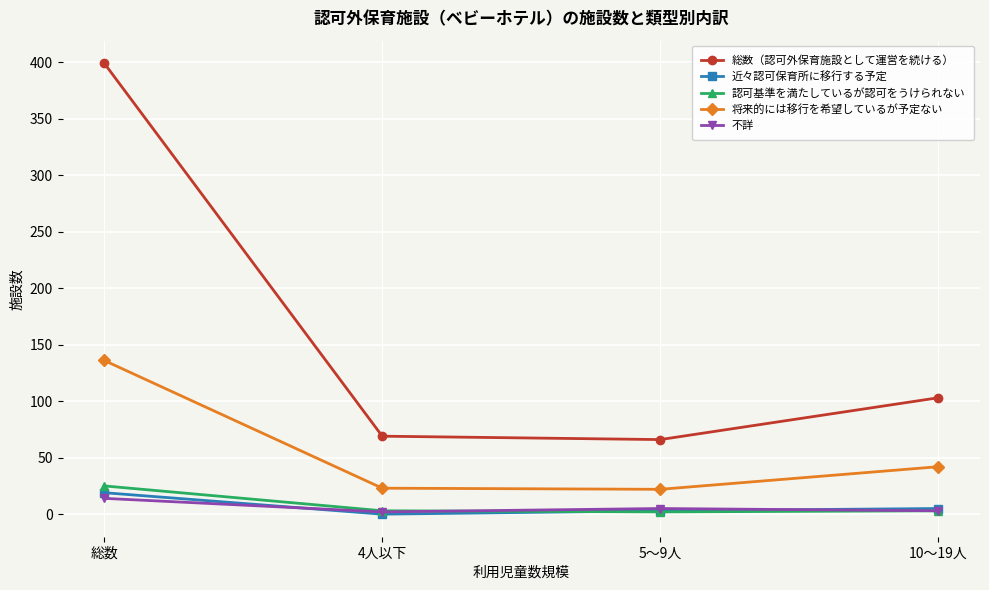

Count the 近々認可保育所に移行する予定 values in the range 3 to 19.

3